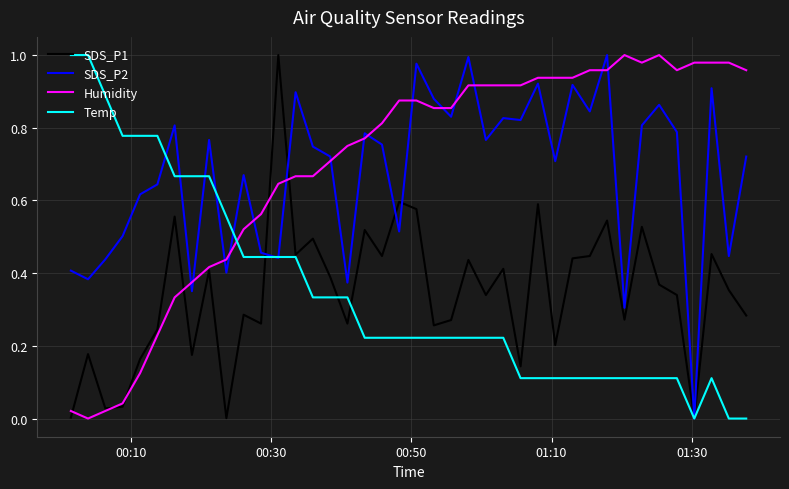

True or false: Humidity and Temp intersect in this chart.

True